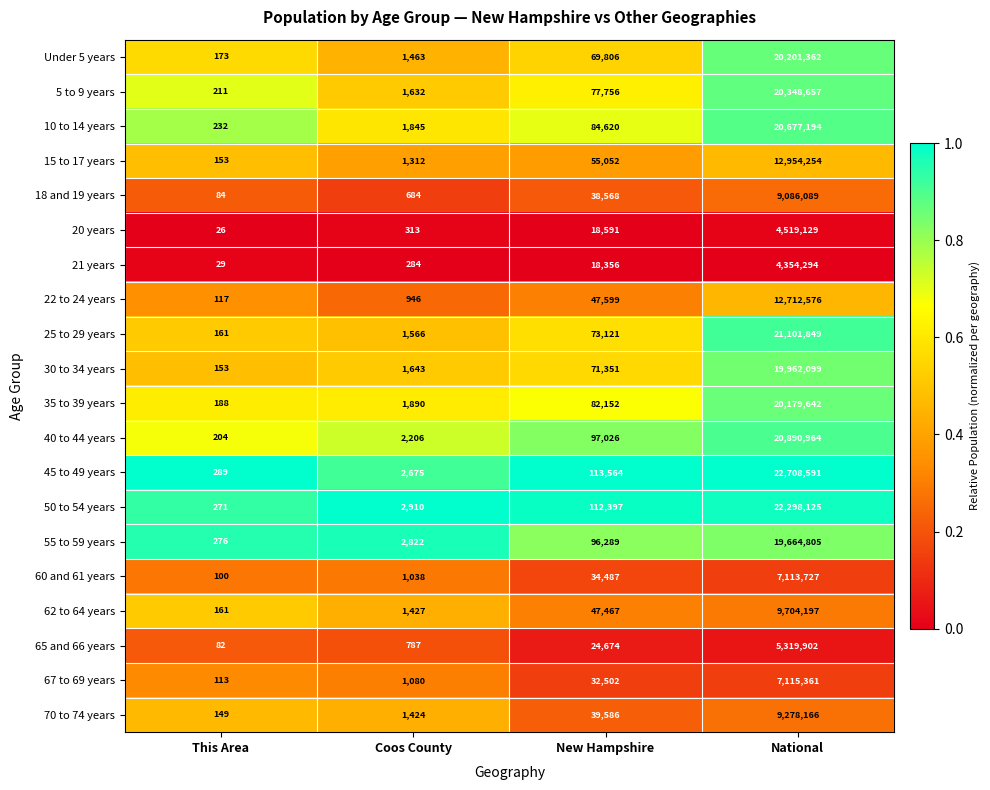

How many categories are shown in the chart?

4